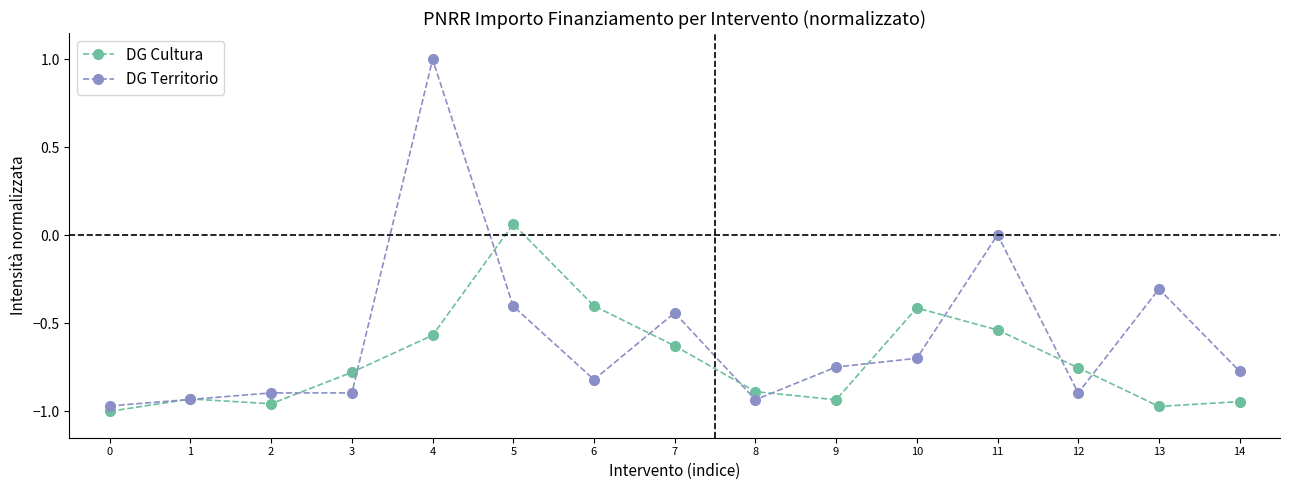

At which category is the sum across all series the highest?

4